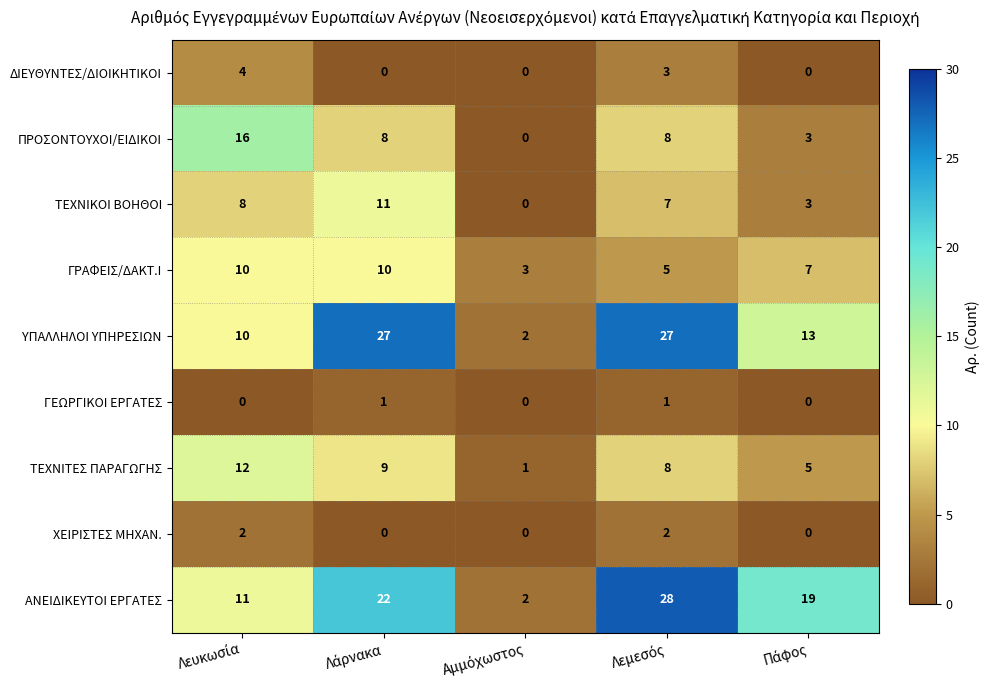

At how many categories does at least one series exceed 12?

4